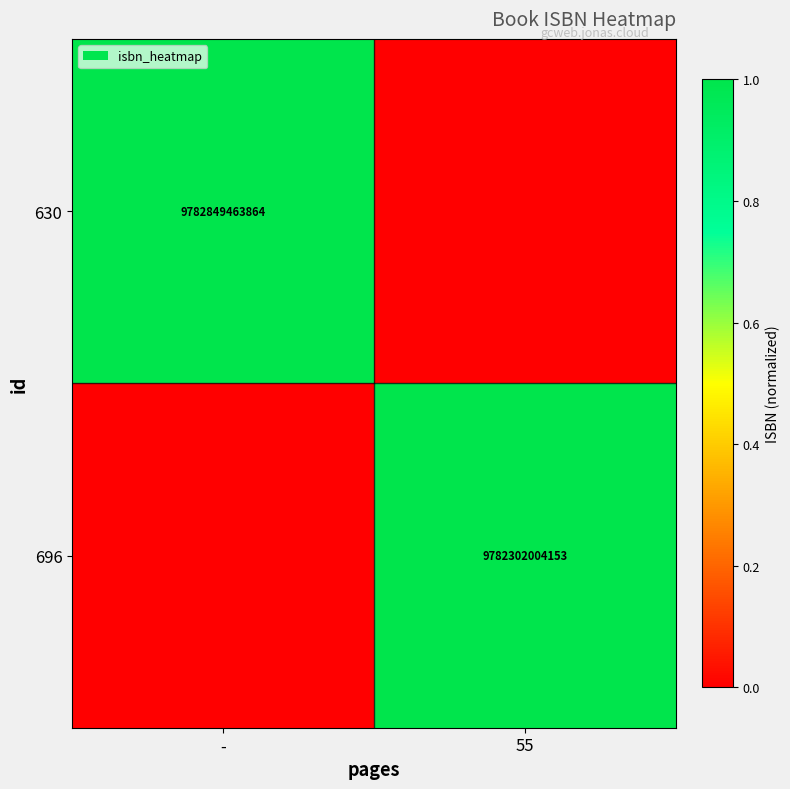

Is the value of 630 at - greater than the value of 696 at 55?

Yes